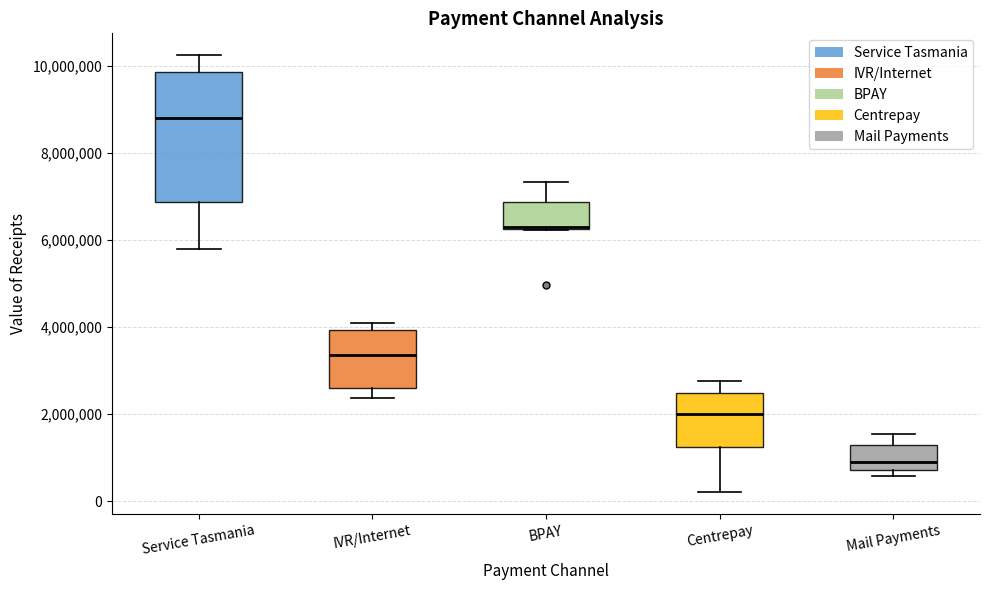

Comparing the boxes themselves (not the whiskers), which one is the tallest?

Service Tasmania